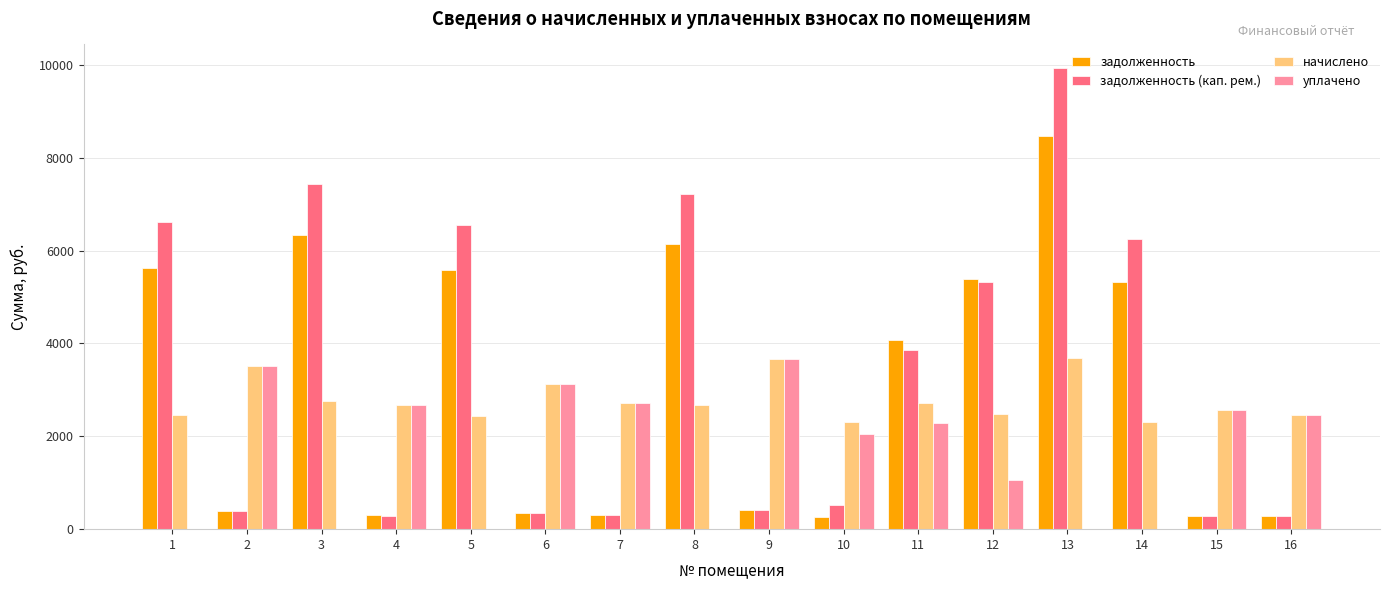

What is the maximum value for начислено?

3688.7